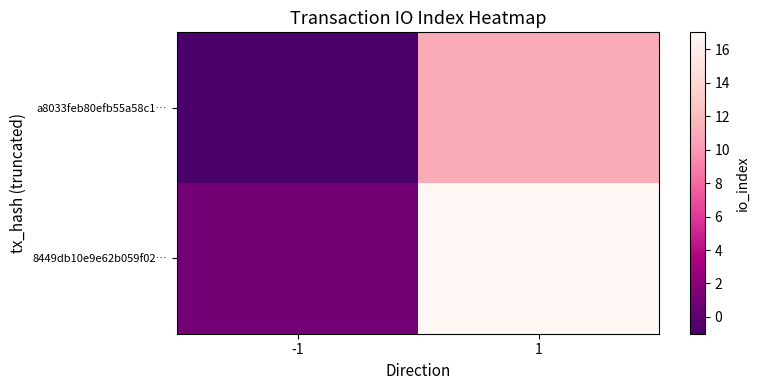

Reading left to right, extract all data points from this chart.

a8033feb80efb55a58c1…: -1=-1	1=11
8449db10e9e62b059f02…: -1=1	1=17